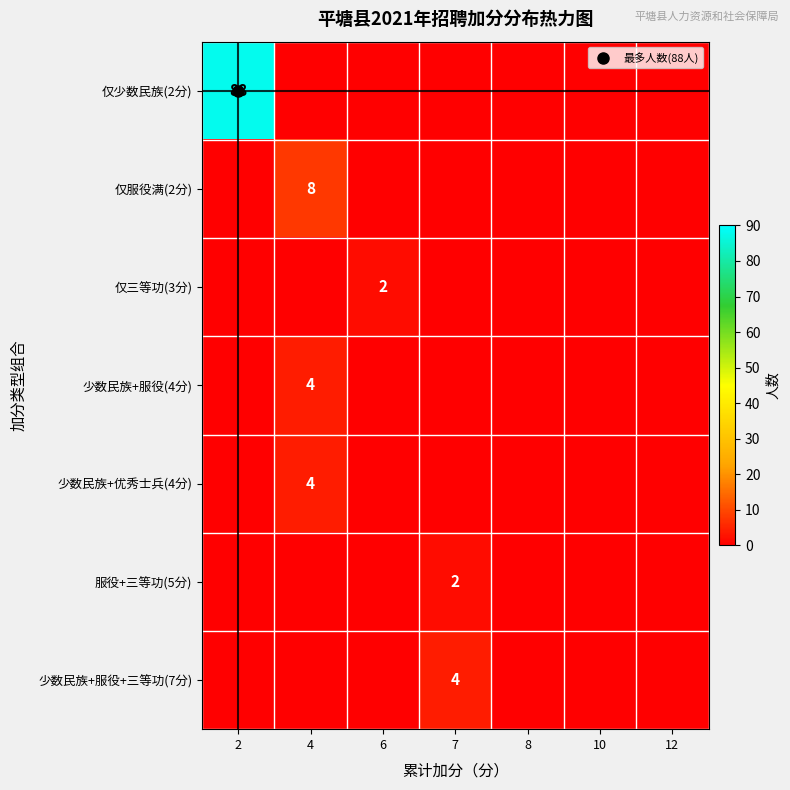

How many values in 少数民族+服役(4分) are above zero?

1